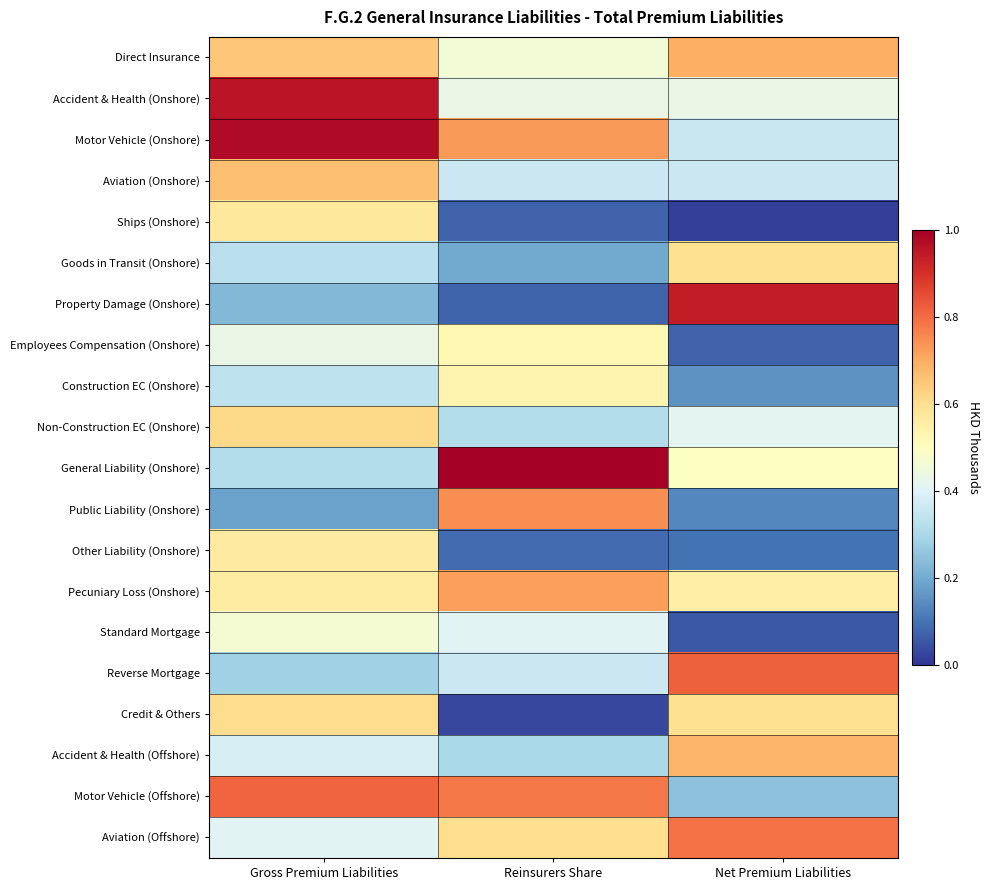

Between Gross Premium Liabilities and Net Premium Liabilities, which series saw the biggest shift?

Property Damage (Onshore)